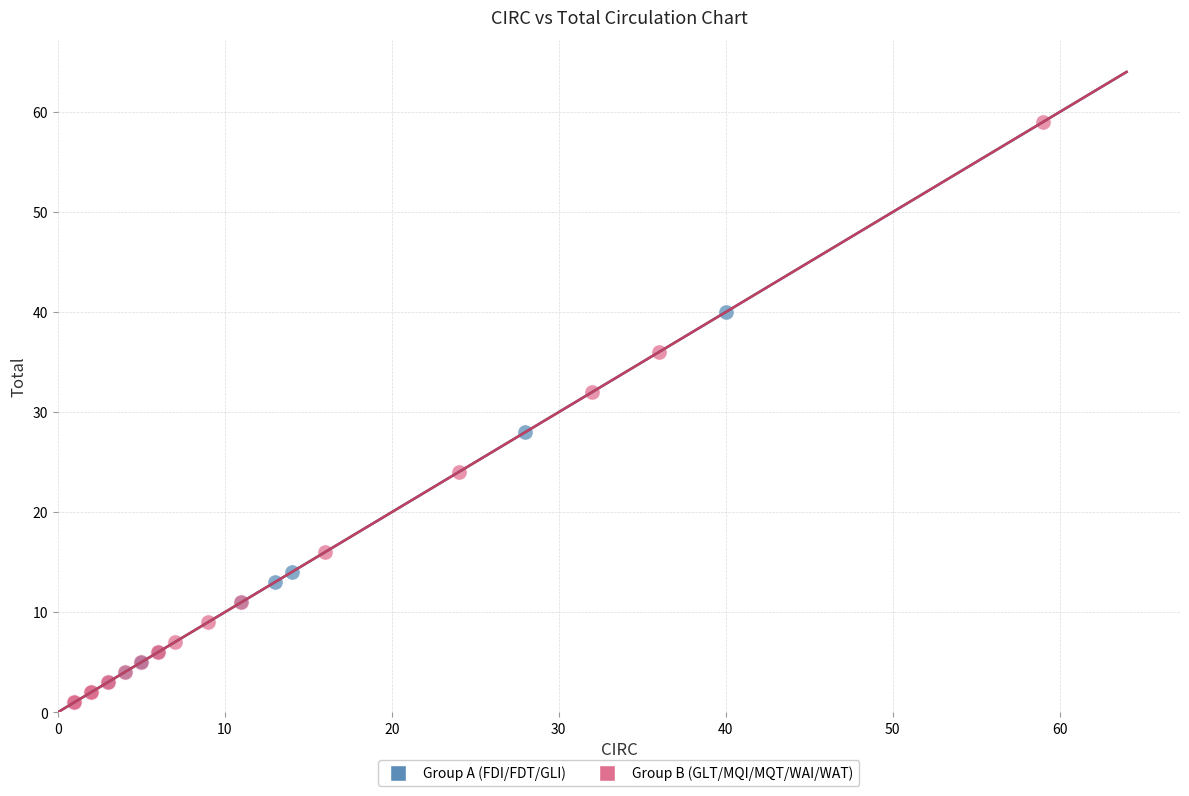

Which series has the widest spread of Y values?

Group B (GLT/MQI/MQT/WAI/WAT)